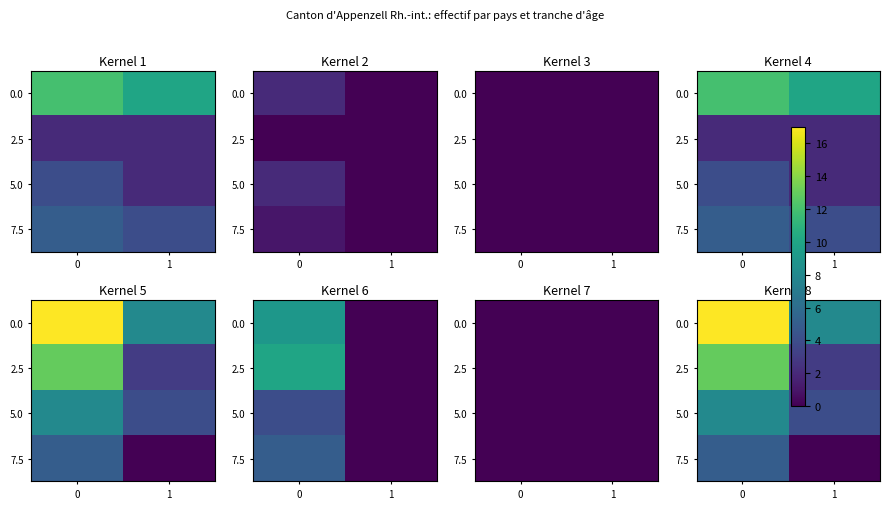

Count the number of data series in this chart.

4